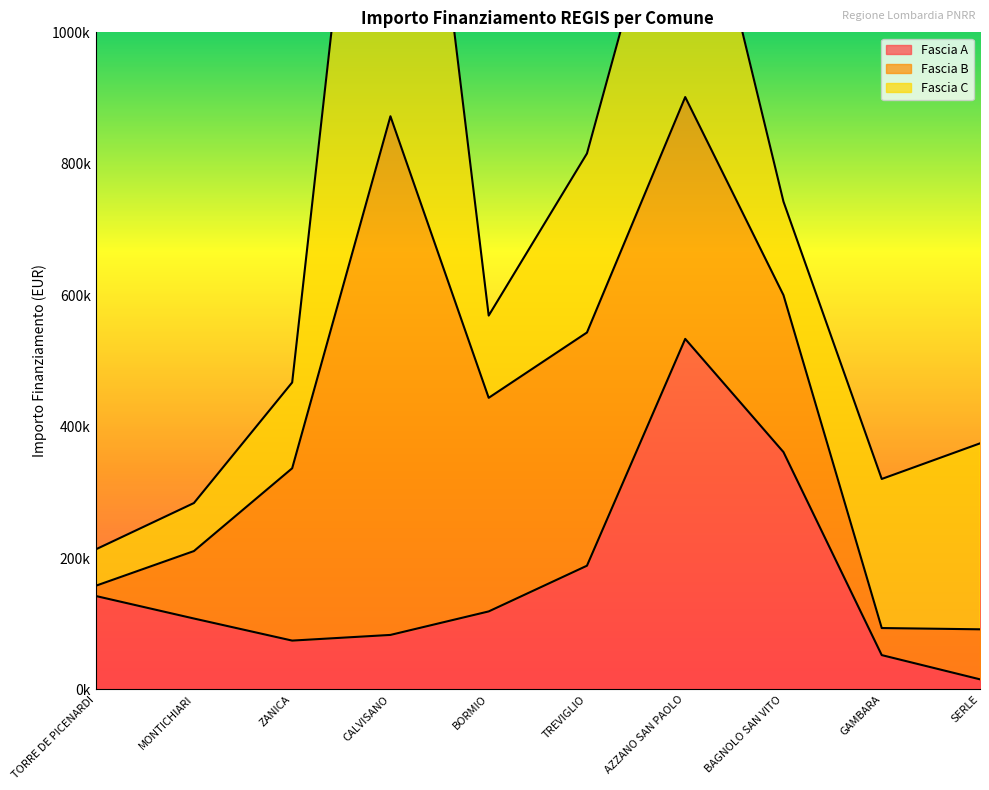

Rank the series by their maximum value, from highest to lowest.

Fascia C, Fascia B, Fascia A